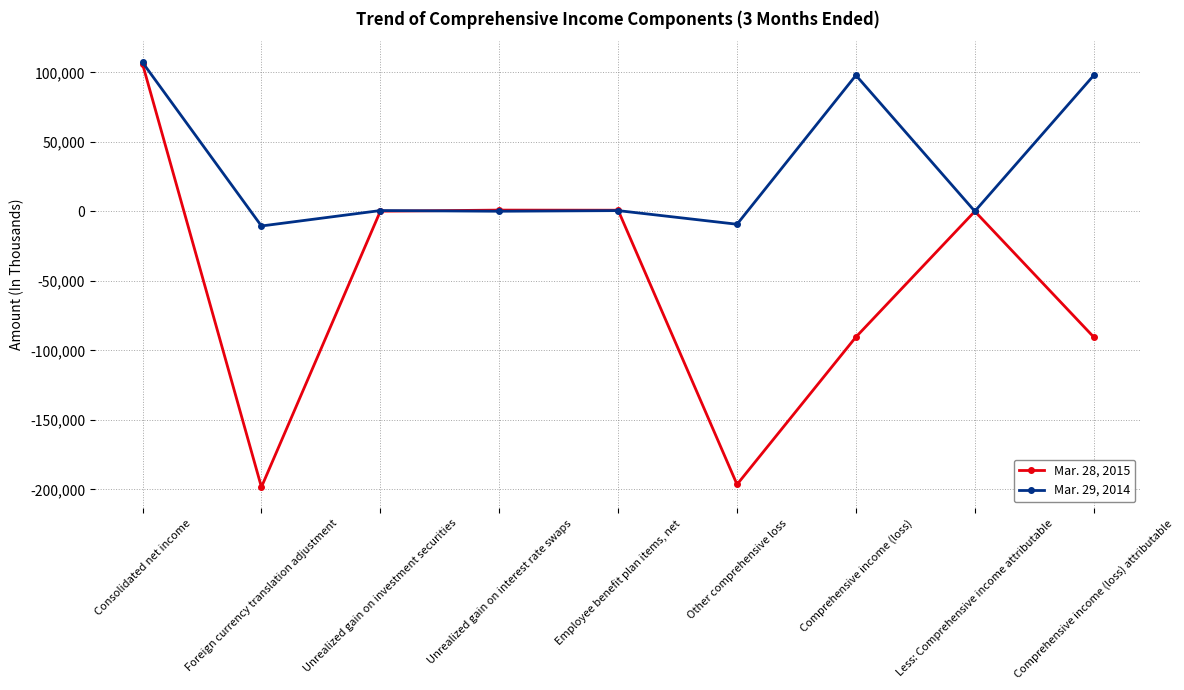

What is the total value across all series at Foreign currency translation adjustment?

-208894